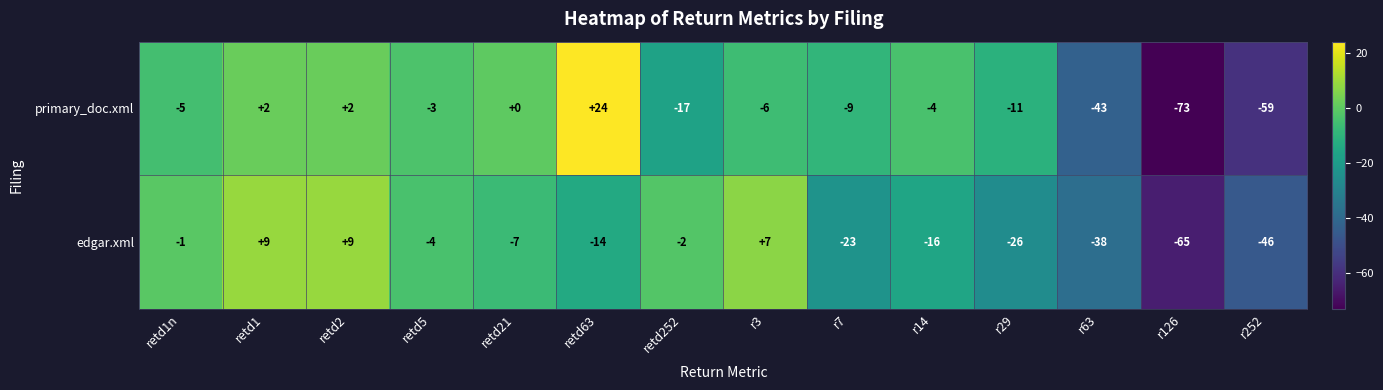

The value of edgar.xml at retd5 is -4. True or false?

True